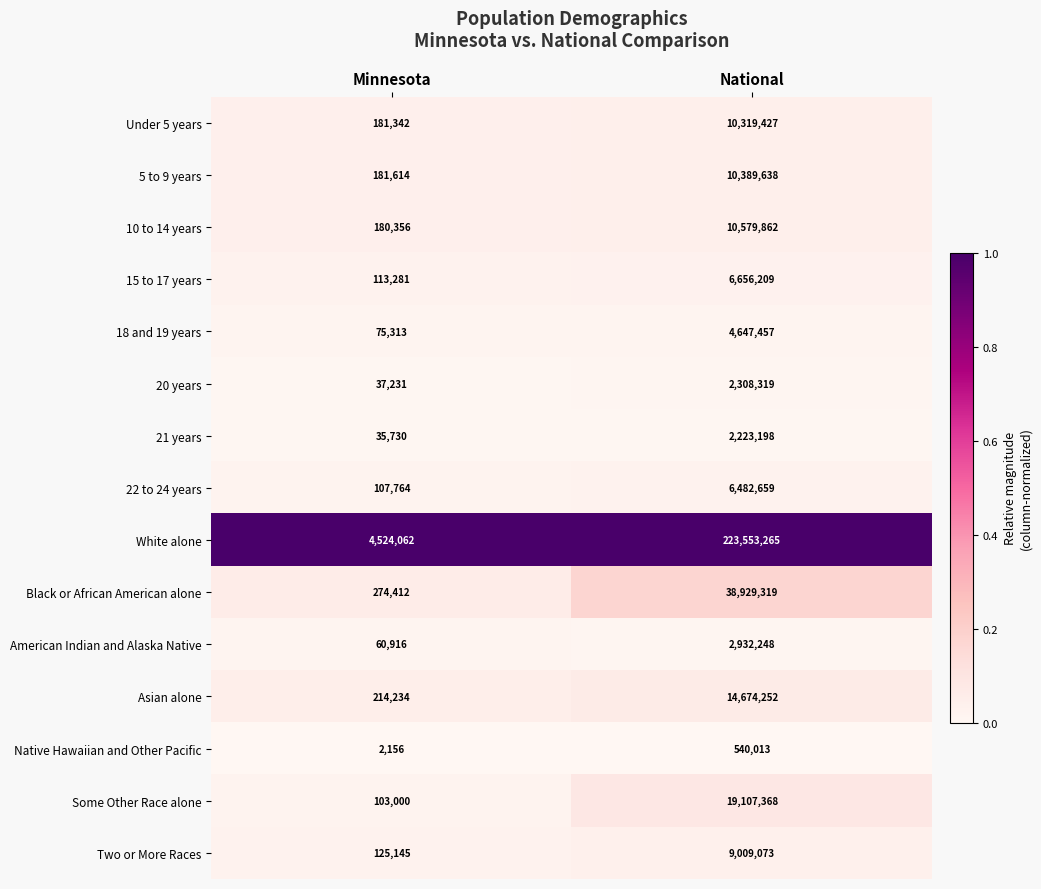

What is the difference between the White alone values at Minnesota and National?

219029203